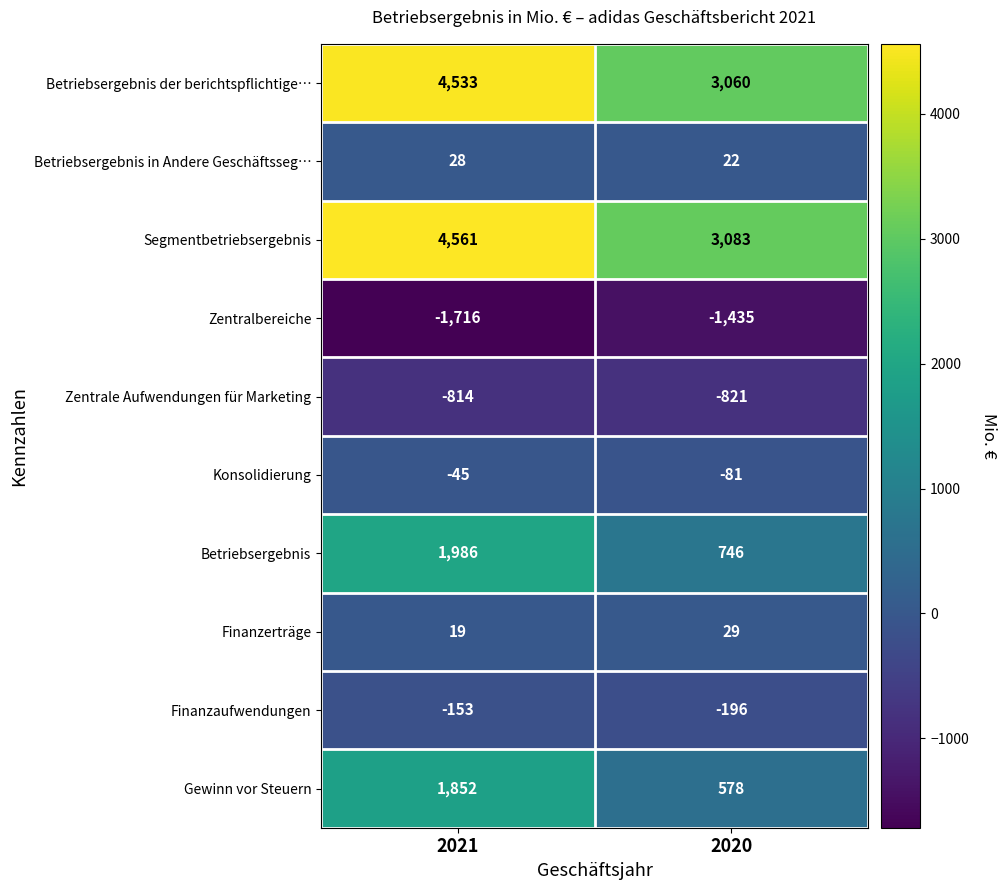

Is it true that Finanzerträge equals 19 at 2021?

True